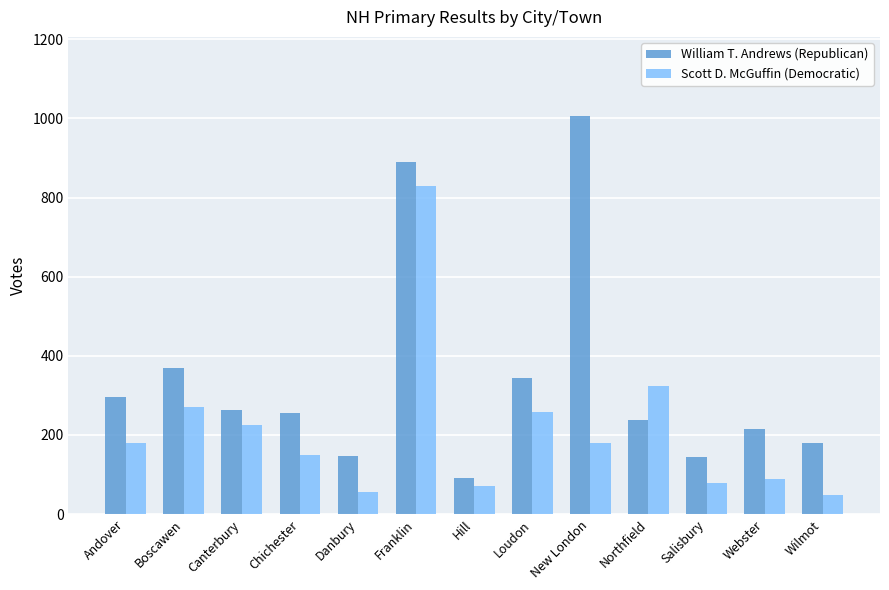

What is the difference between the maximum and minimum values in the Scott D. McGuffin (Democratic) series?

780